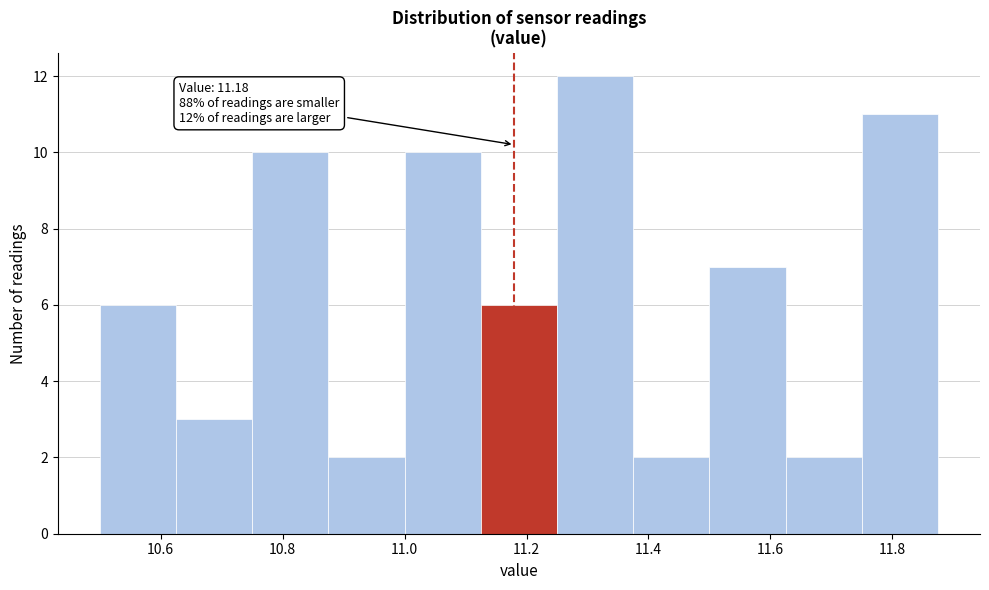

Over which range of the x-axis is the bar tallest?

11.250 to 11.375